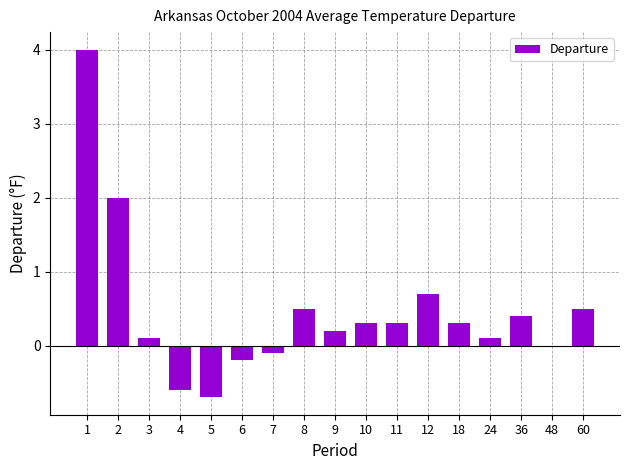

Are the bars horizontal?

No